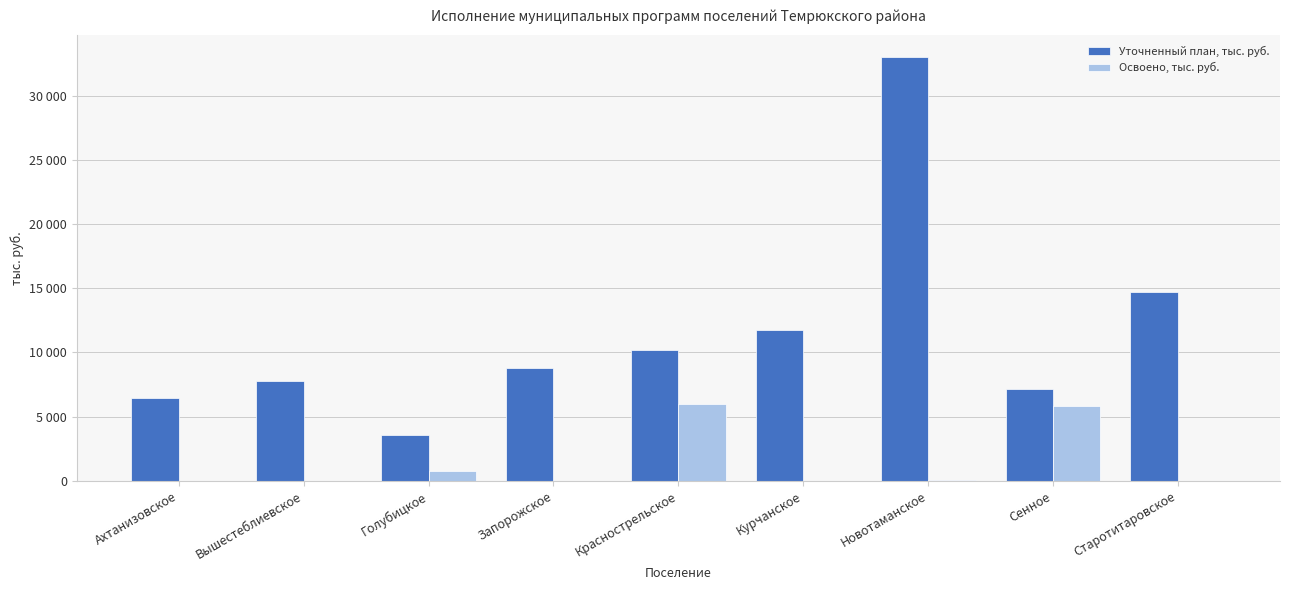

What are all the series names shown in the legend?

Уточненный план, тыс. руб., Освоено, тыс. руб.